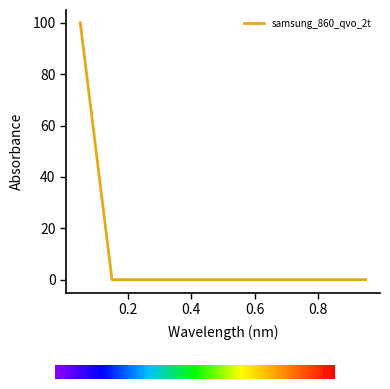

What is the maximum value shown in the chart?

100